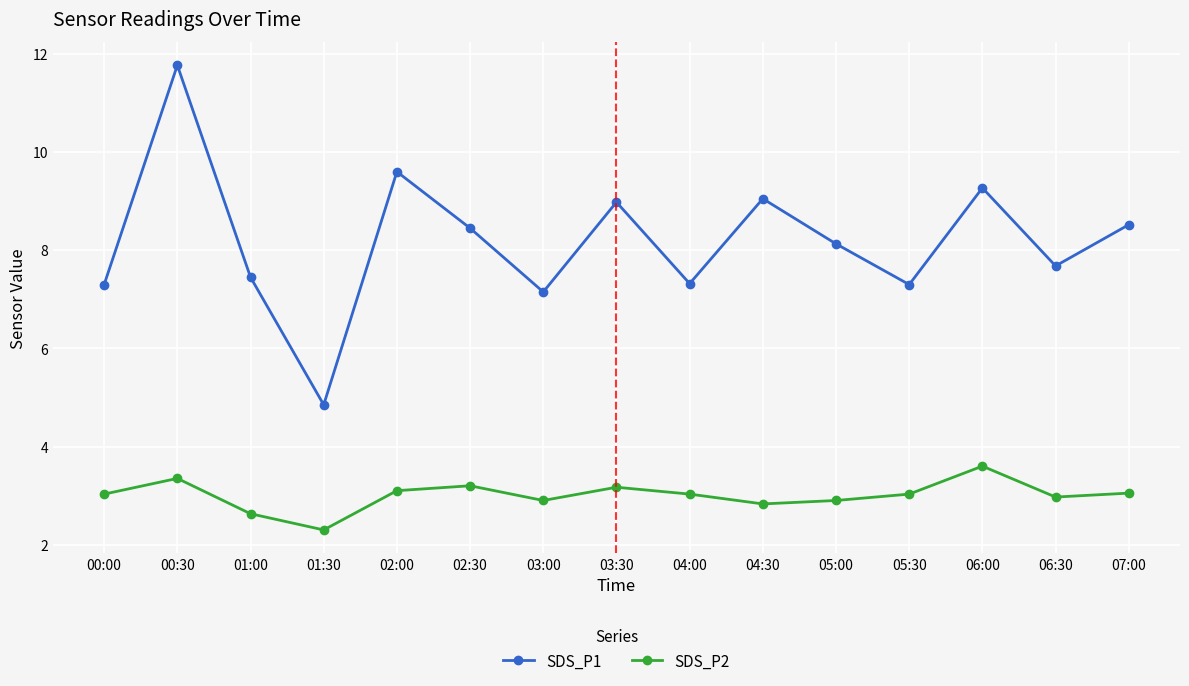

What are all the series names shown in the legend?

SDS_P1, SDS_P2